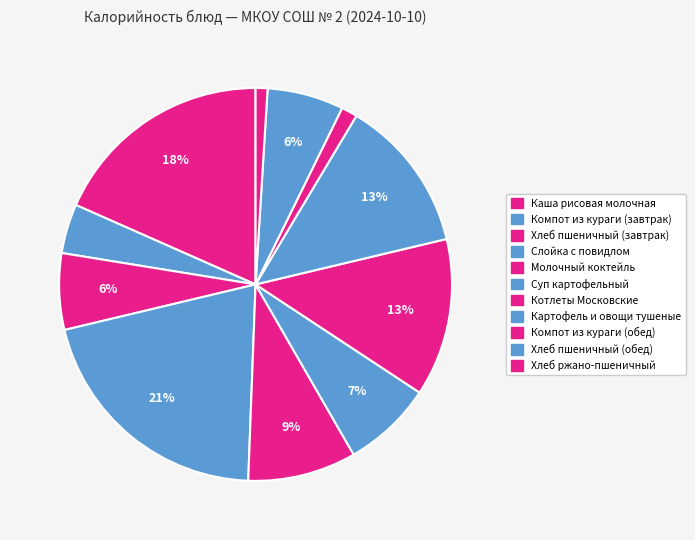

Rank the categories by value from lowest to highest.

Хлеб ржано-пшеничный, Компот из кураги (обед), Компот из кураги (завтрак), Хлеб пшеничный (завтрак), Хлеб пшеничный (обед), Суп картофельный, Молочный коктейль, Картофель и овощи тушеные, Котлеты Московские, Каша рисовая молочная, Слойка с повидлом